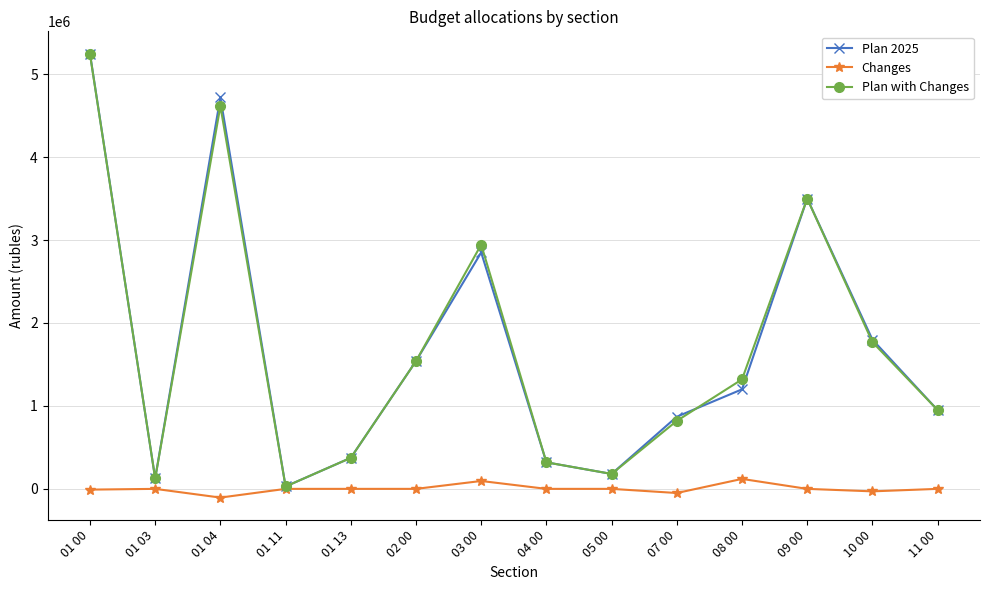

What is the difference between the Changes values at 09 00 and 03 00?

95000.0